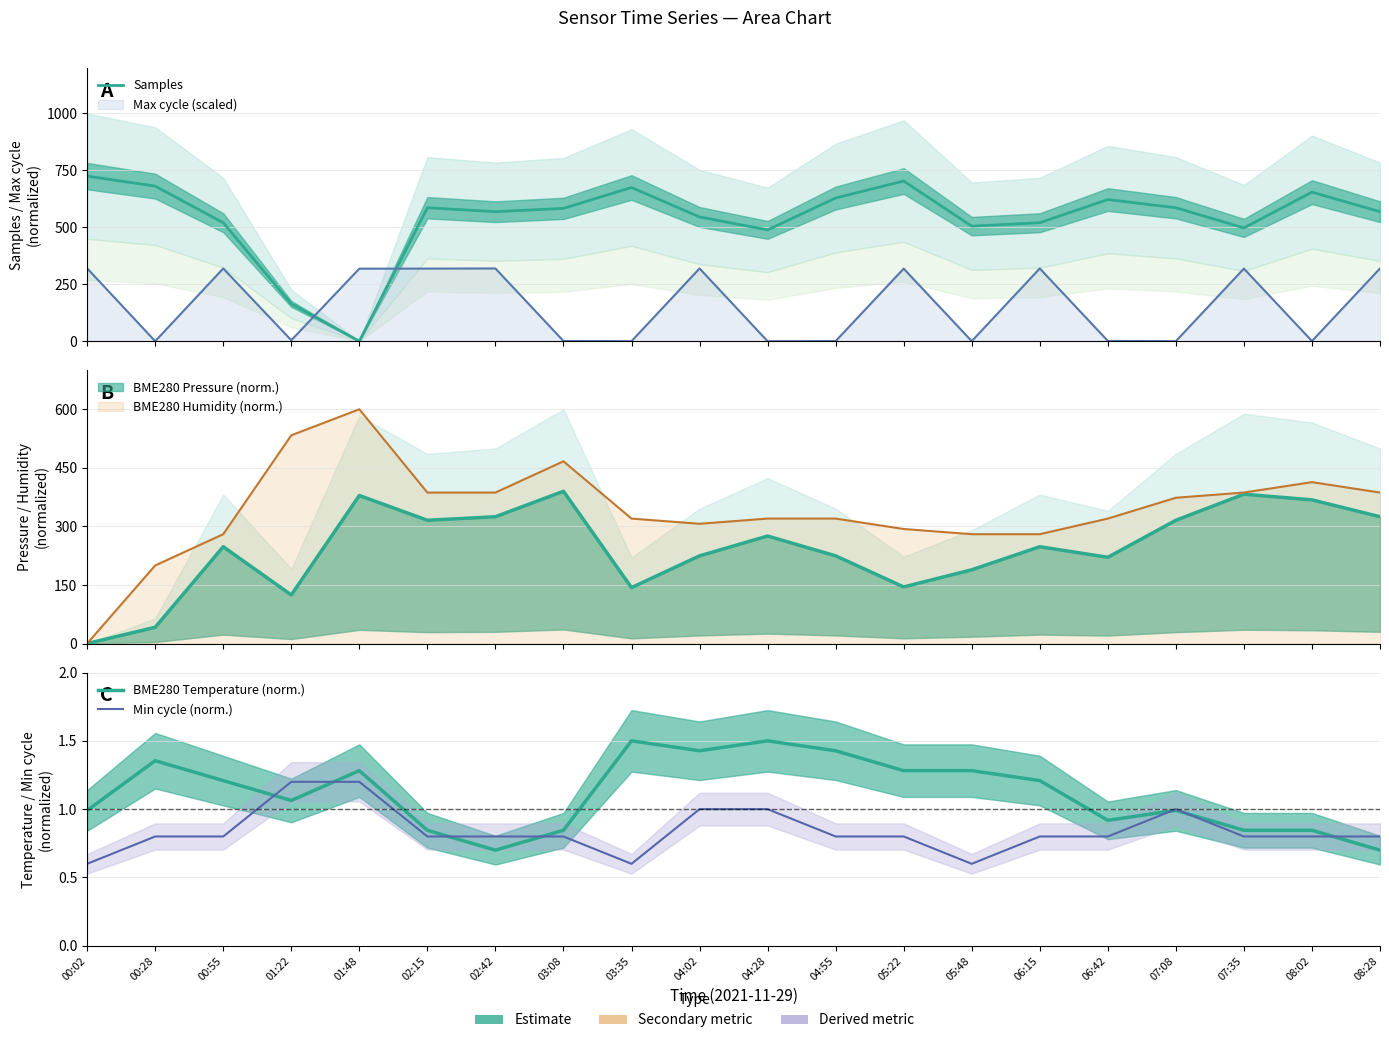

Reading left to right, transcribe all the data shown in this chart.

Samples: 00:02=725.0	00:28=681.1	00:55=520.3	01:22=164.0	01:48=0.0	02:15=586.2	02:42=568.7	03:08=583.4	03:35=675.0	04:02=545.7	04:28=488.8	04:55=628.8	05:22=703.4	05:48=505.4	06:15=520.3	06:42=622.1	07:08=586.2	07:35=497.6	08:02=654.7	08:28=568.7
BME280 Temperature (norm.): 00:02=1.0	00:28=1.4	00:55=1.2	01:22=1.1	01:48=1.3	02:15=0.8	02:42=0.7	03:08=0.8	03:35=1.5	04:02=1.4	04:28=1.5	04:55=1.4	05:22=1.3	05:48=1.3	06:15=1.2	06:42=0.9	07:08=1.0	07:35=0.8	08:02=0.8	08:28=0.7
Min cycle (norm.): 00:02=0.6	00:28=0.8	00:55=0.8	01:22=1.2	01:48=1.2	02:15=0.8	02:42=0.8	03:08=0.8	03:35=0.6	04:02=1.0	04:28=1.0	04:55=0.8	05:22=0.8	05:48=0.6	06:15=0.8	06:42=0.8	07:08=1.0	07:35=0.8	08:02=0.8	08:28=0.8